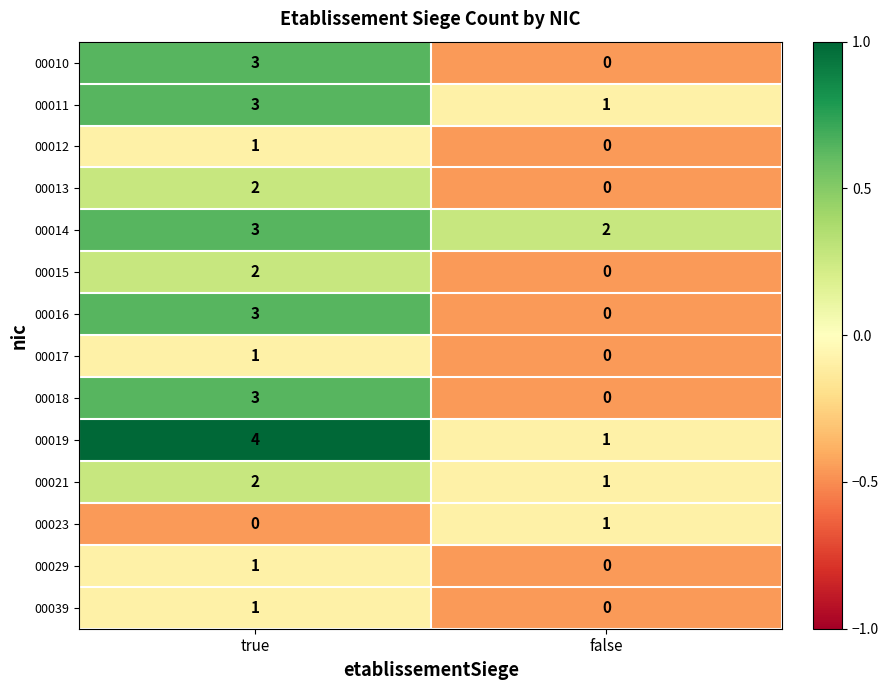

What is the maximum value shown in the chart?

4